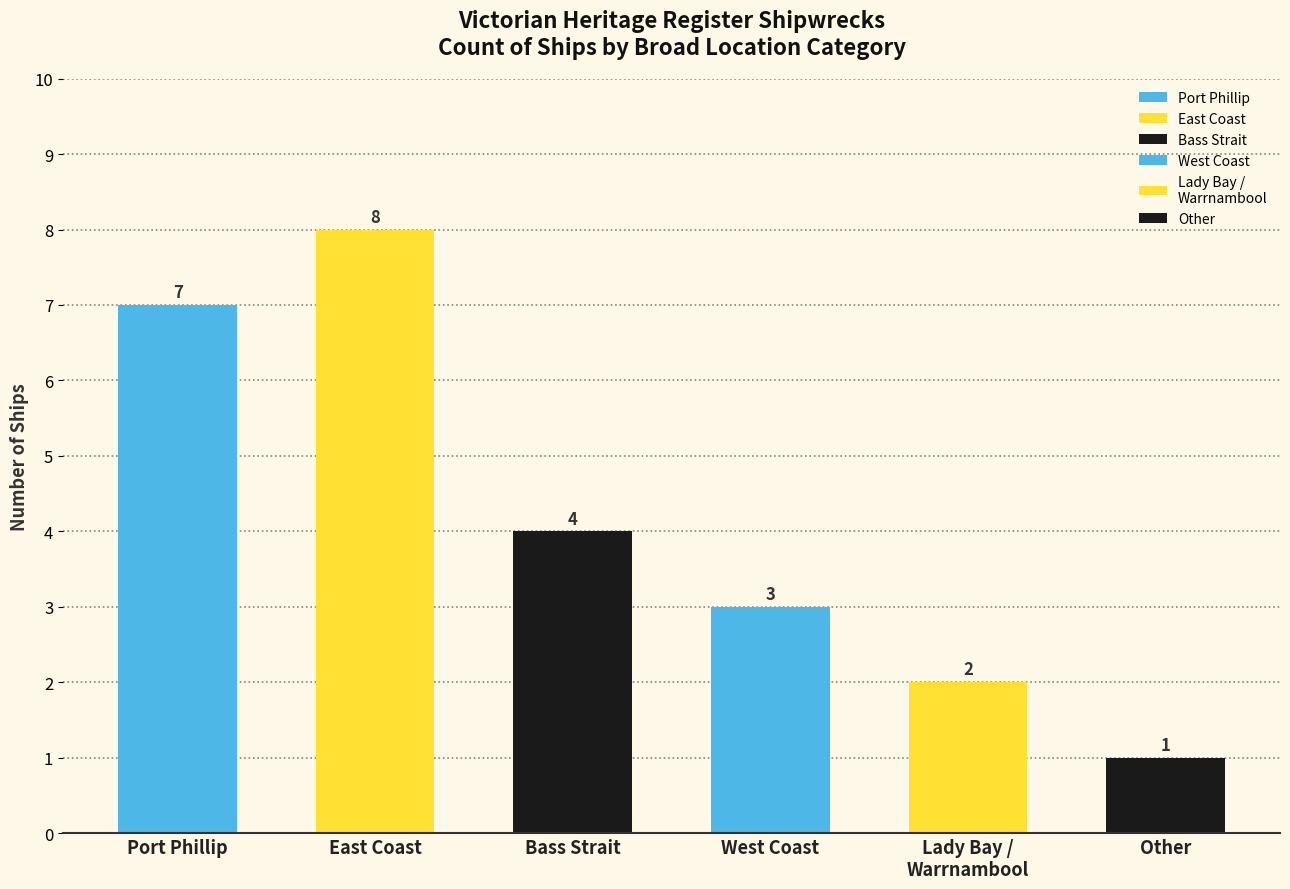

Which label corresponds to the largest value in the chart?

East Coast